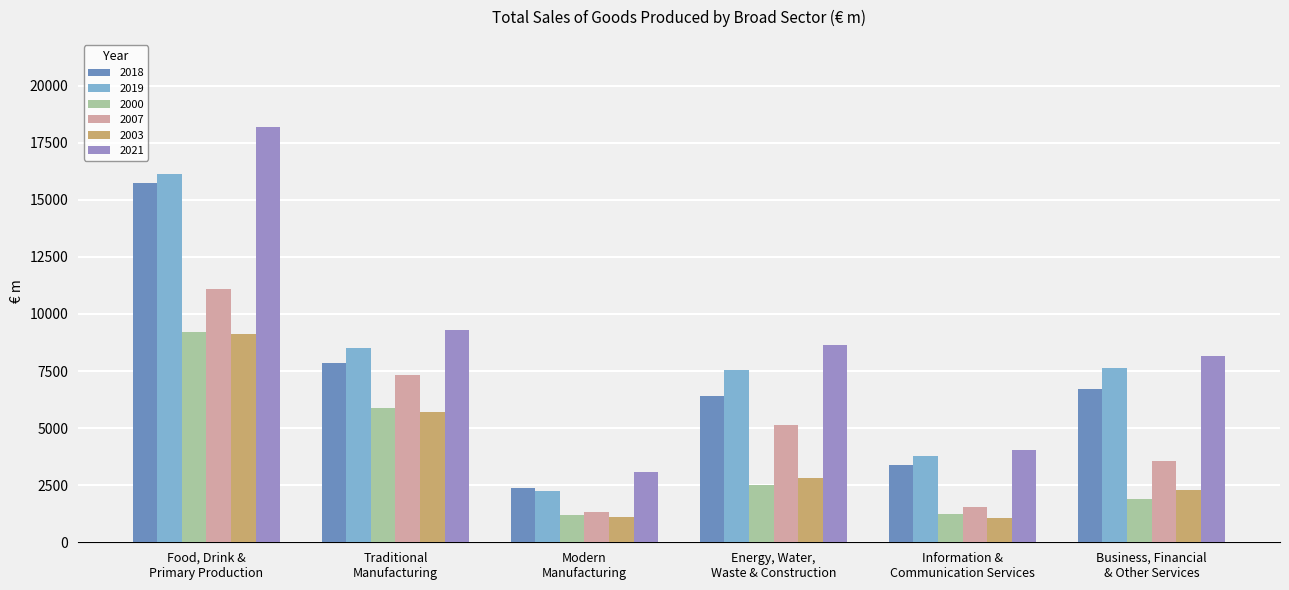

How many data points in 2007 are less than 5149?

3